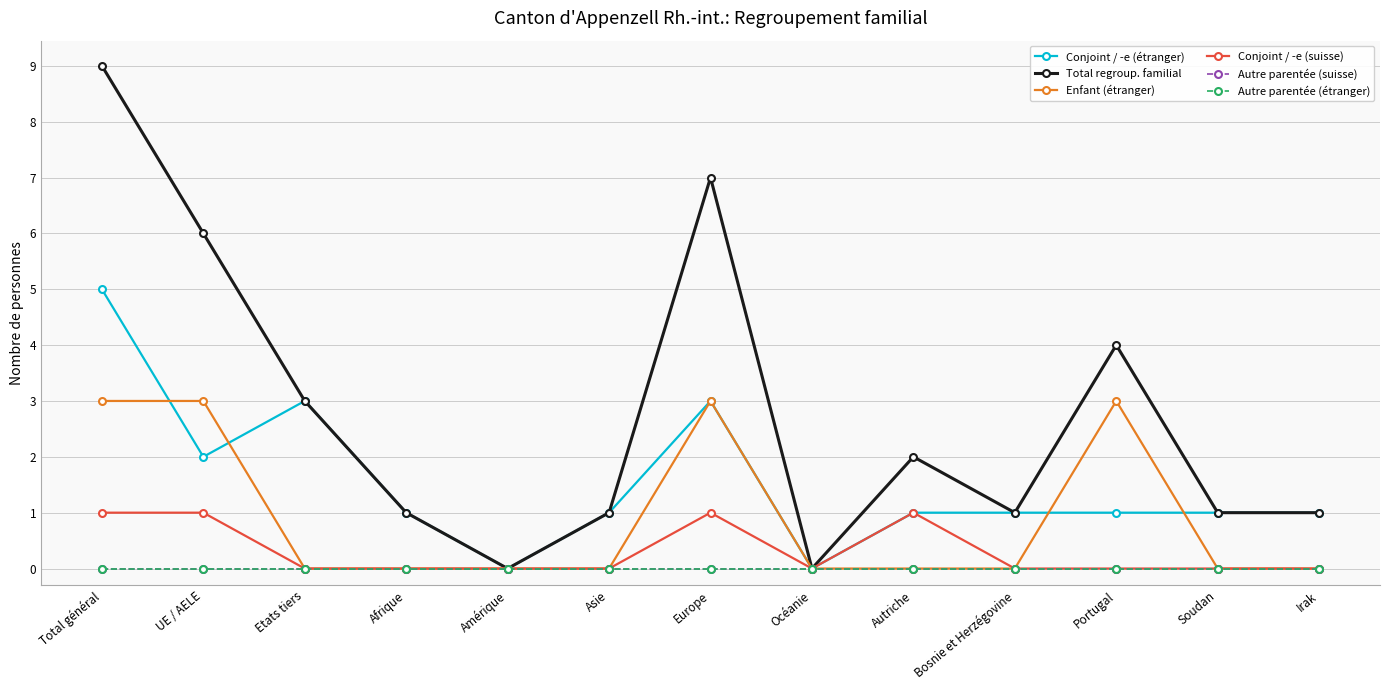

Which has a higher value, Bosnie et Herzégovine or Asie?

Bosnie et Herzégovine